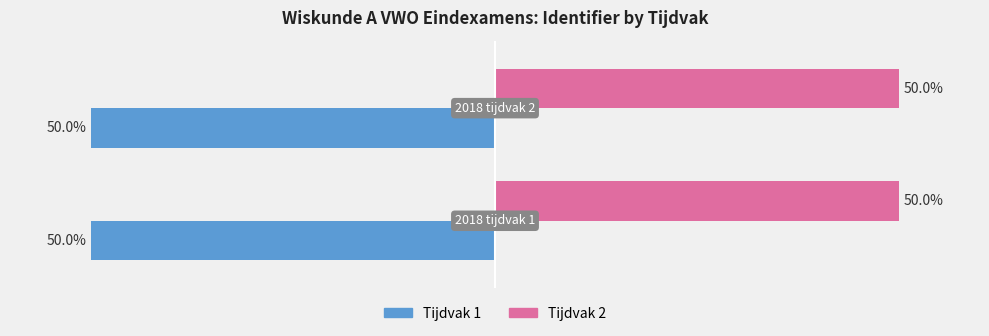

List the series in order of their overall mean, lowest first.

Tijdvak 1, Tijdvak 2